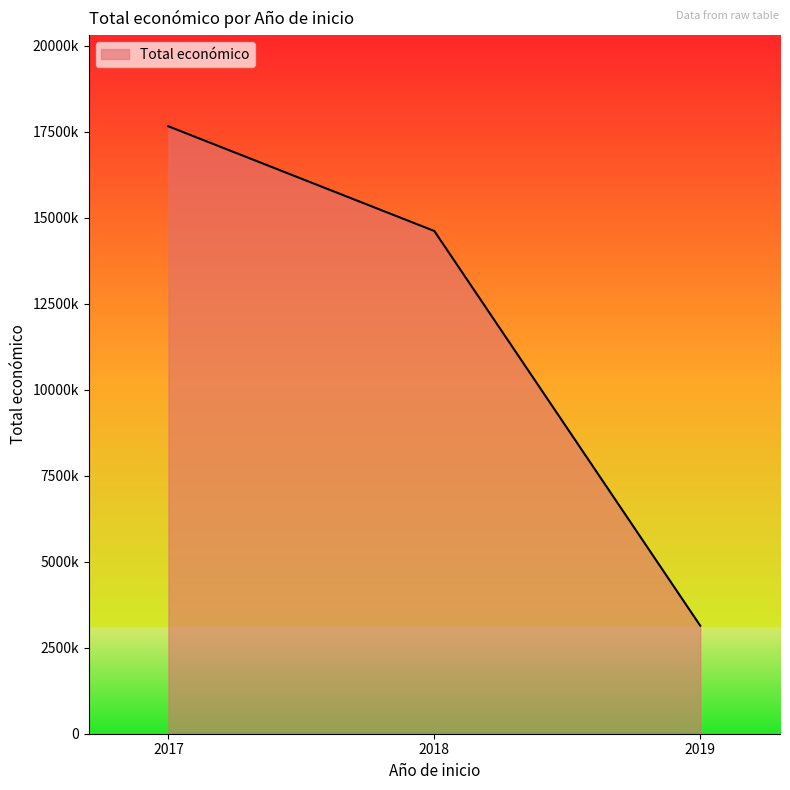

The chart shows a value of 7974469 at 2018. True or false?

False